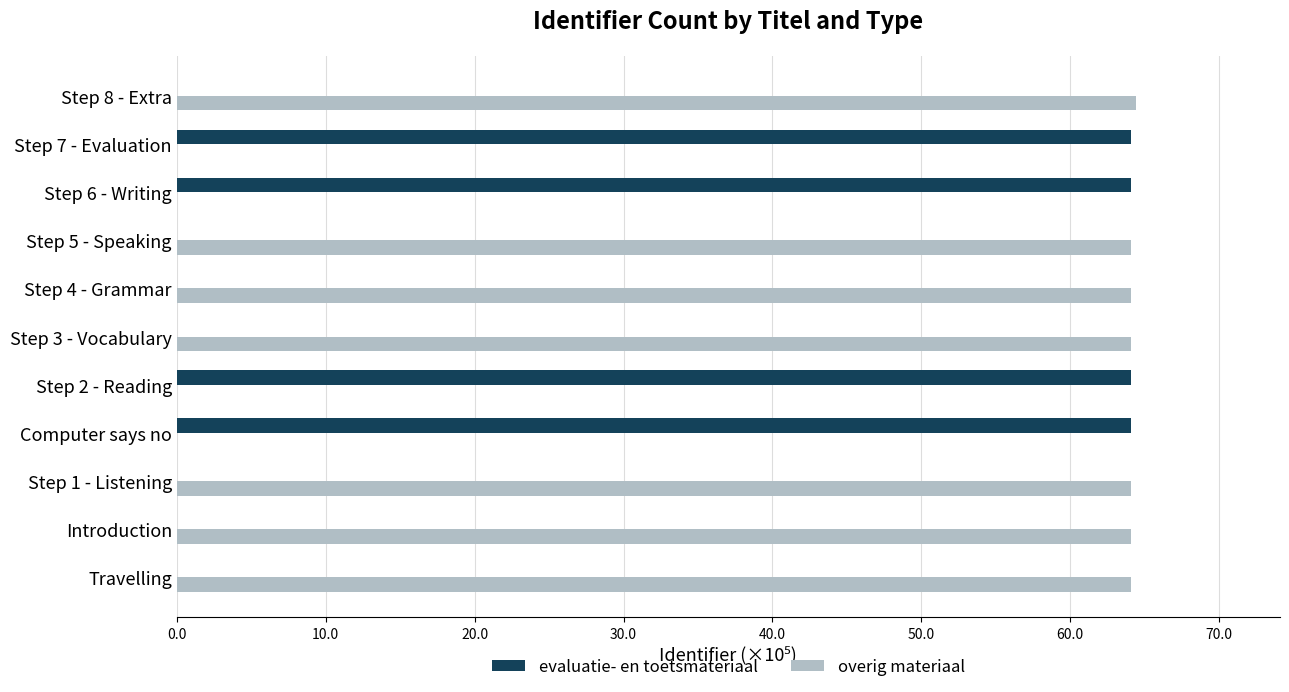

The value of evaluatie- en toetsmateriaal at Step 1 - Listening is 0.0. True or false?

True